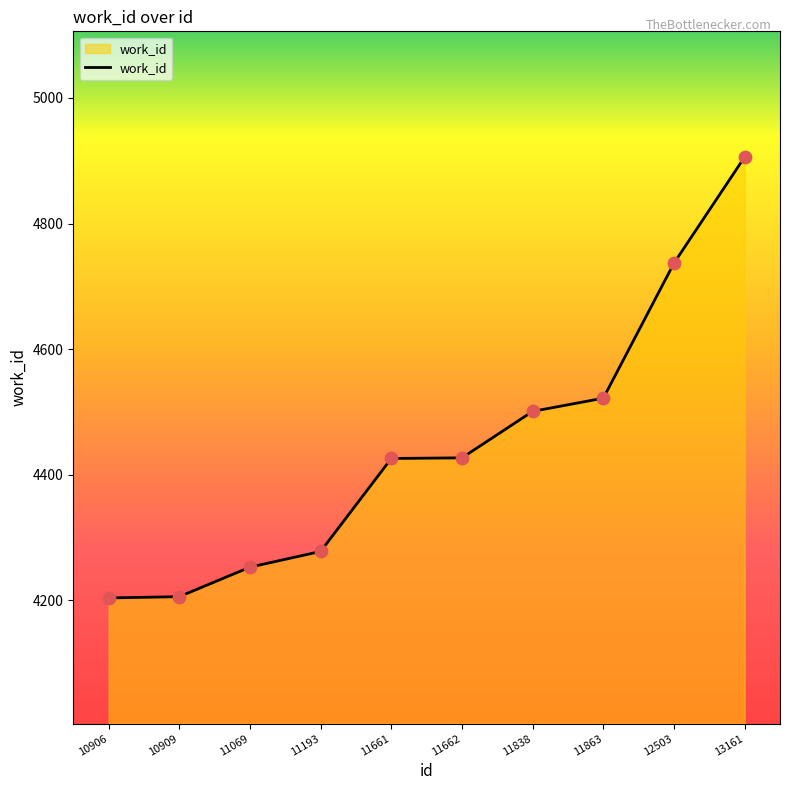

Approximately how many times larger is the value at 11662 compared to 10909?

1.1